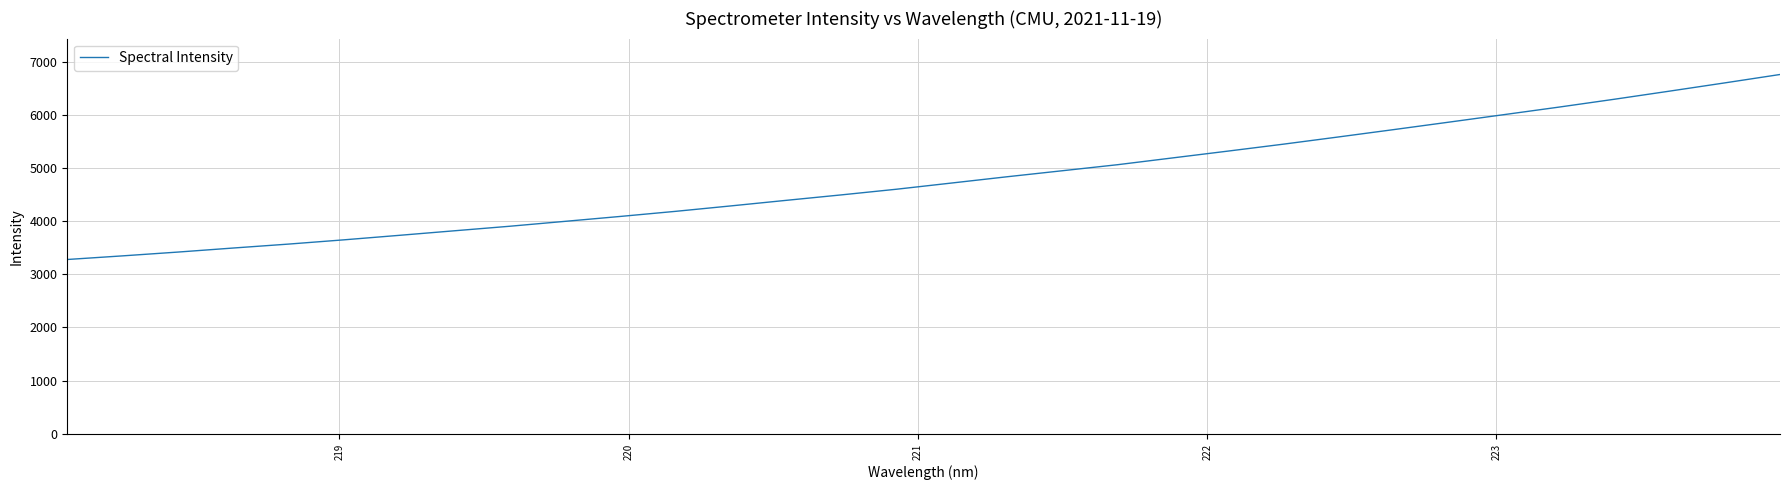

What is the difference between the maximum and minimum values?

3481.7